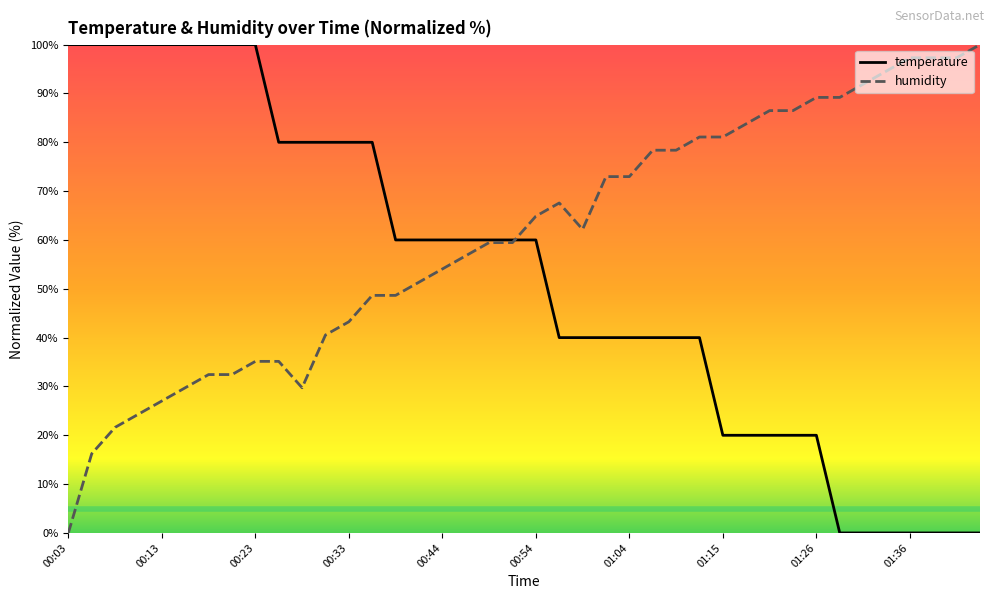

List the series in order of their overall mean, highest first.

humidity, temperature